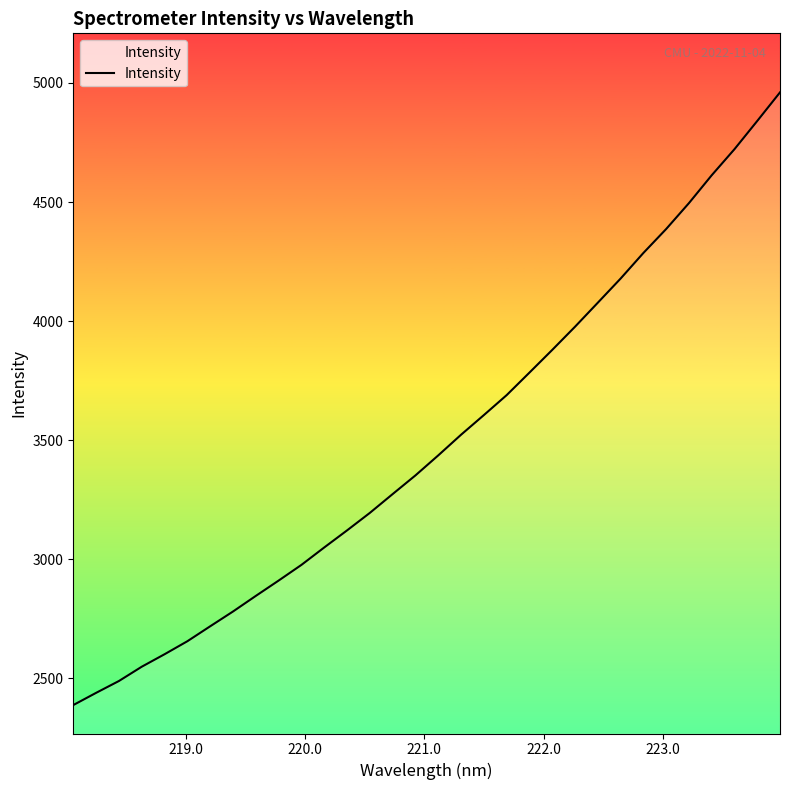

How many distinct data groups are displayed?

1